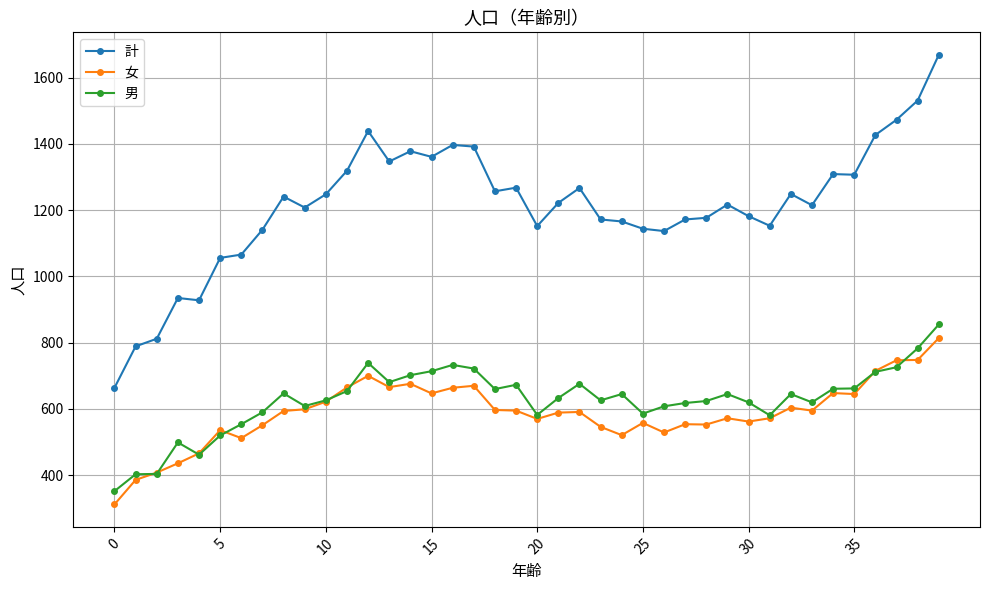

How many distinct data groups are displayed?

3